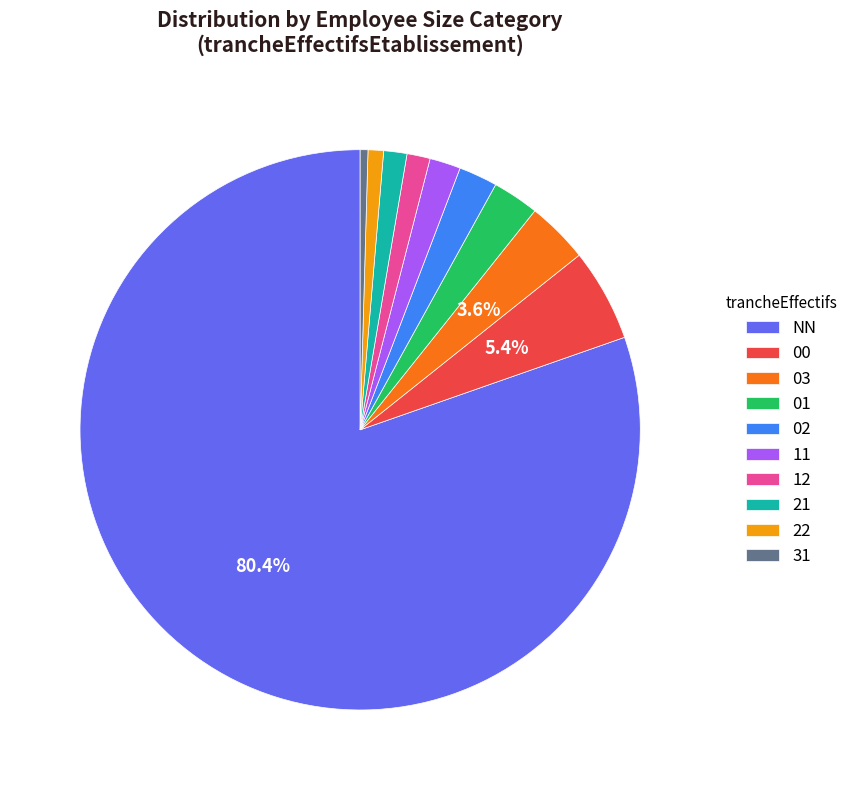

To the nearest percent, what percentage of the pie is 22?

1%